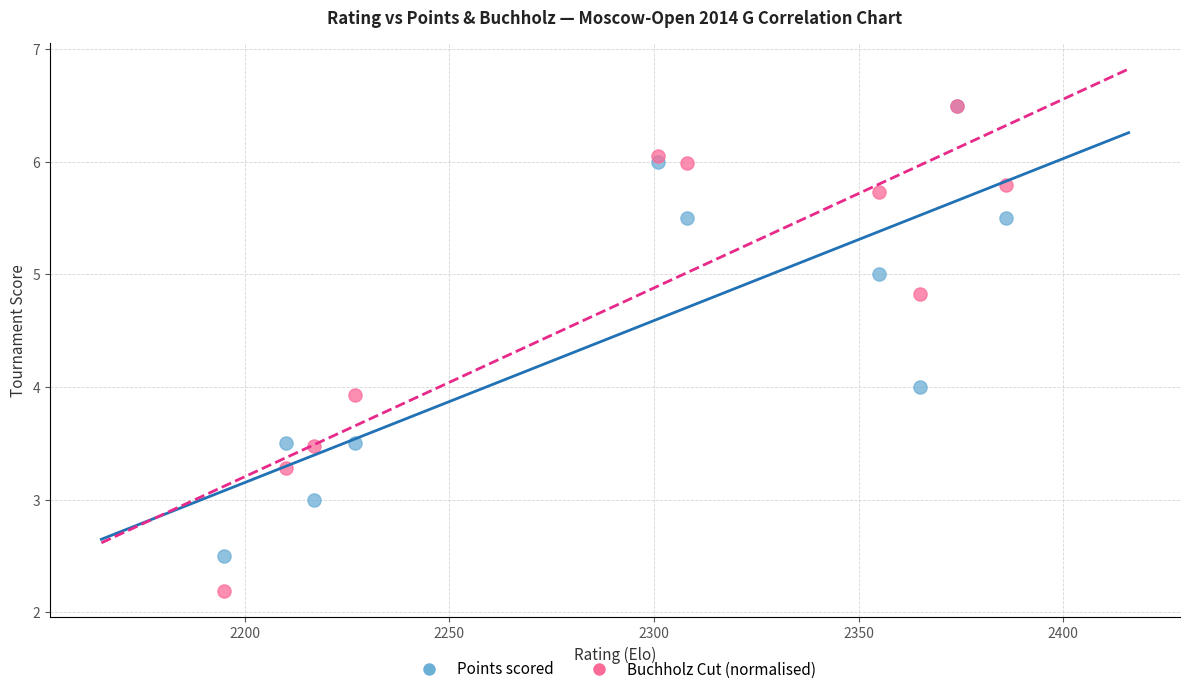

What are all the series names shown in the legend?

Points scored, Buchholz Cut (normalised)